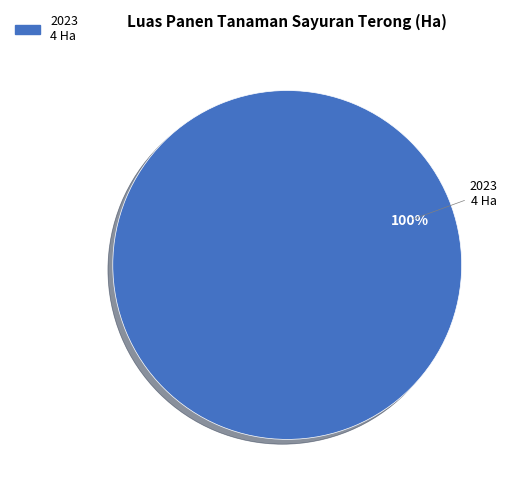

Is it true that 2023 is 88% of the pie?

False